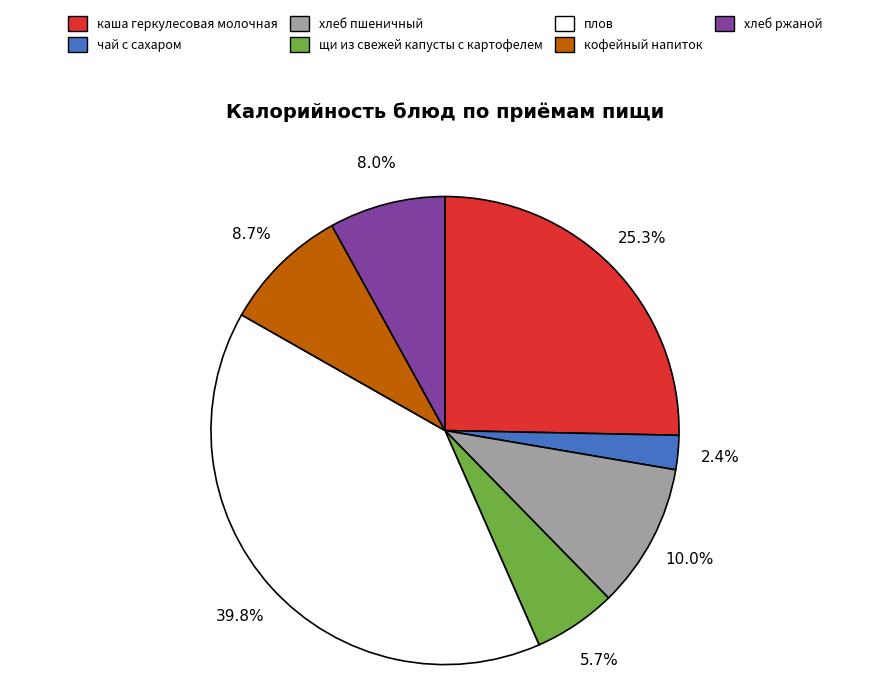

Does чай с сахаром account for over 50% of the chart?

No